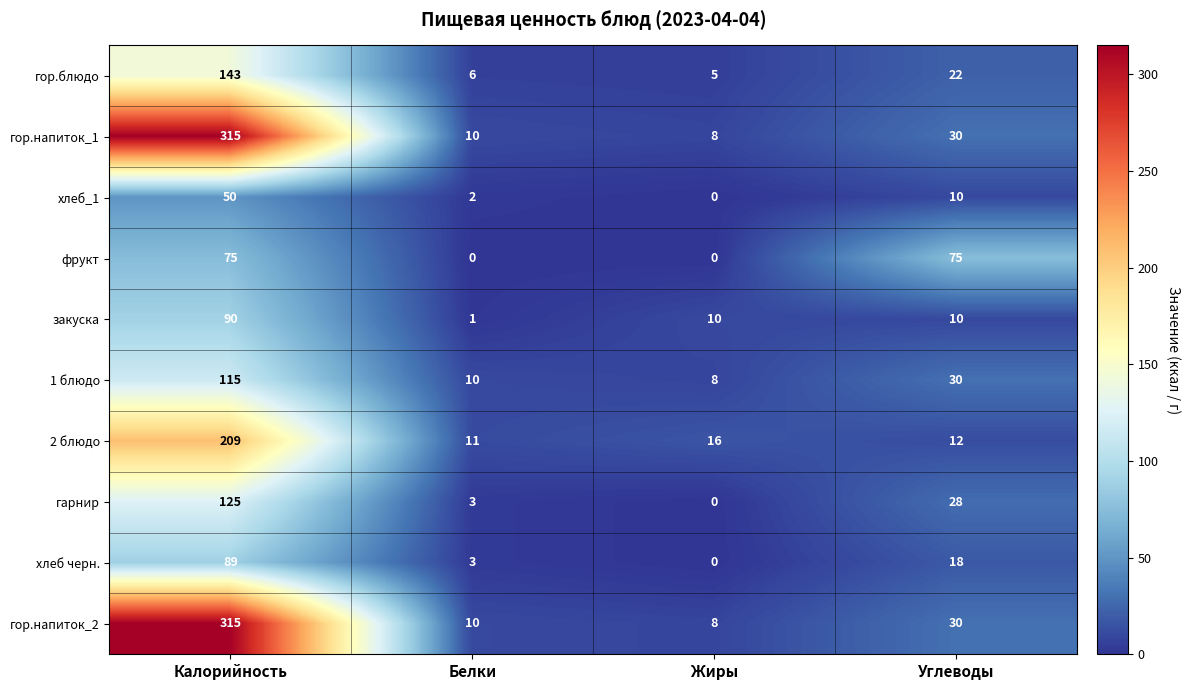

At which label does хлеб черн. first exceed 18?

Калорийность